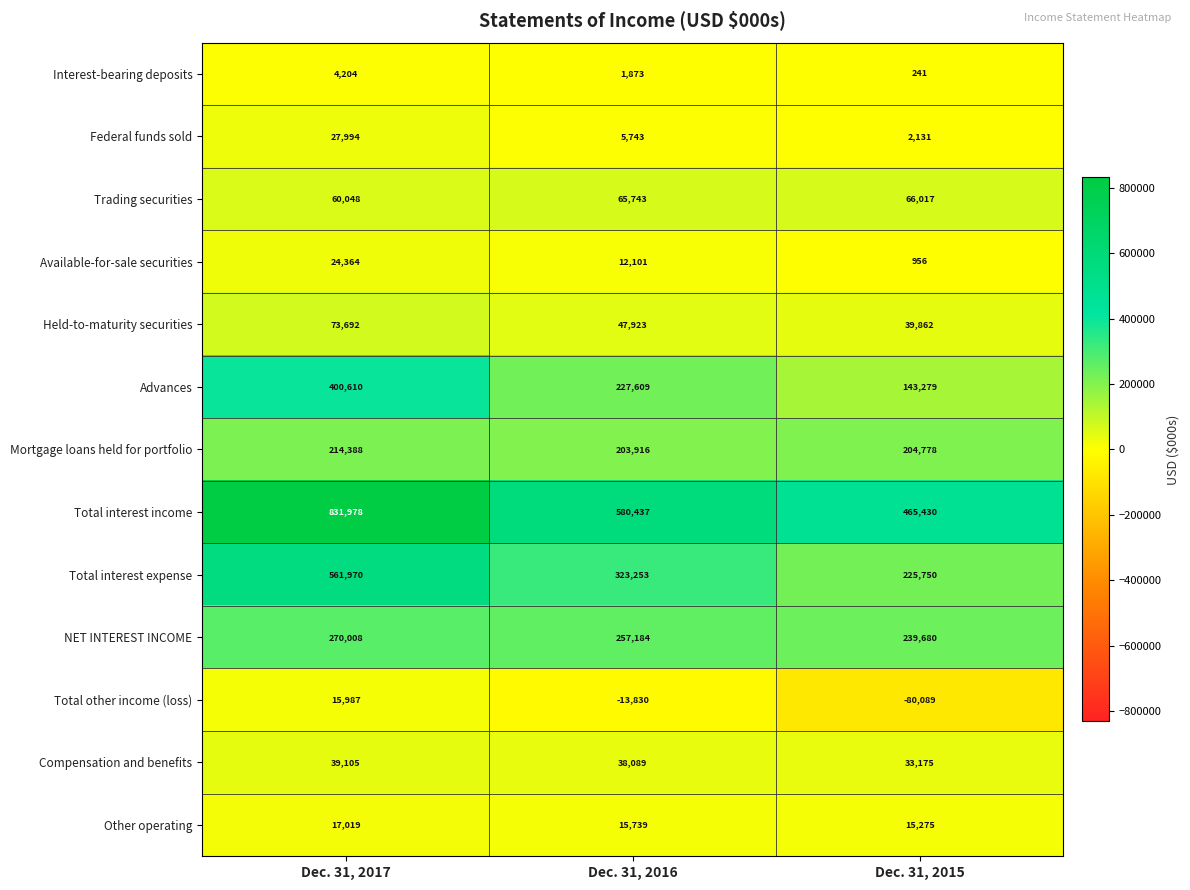

Where is Total interest income nearest to the value 648704?

Dec. 31, 2016